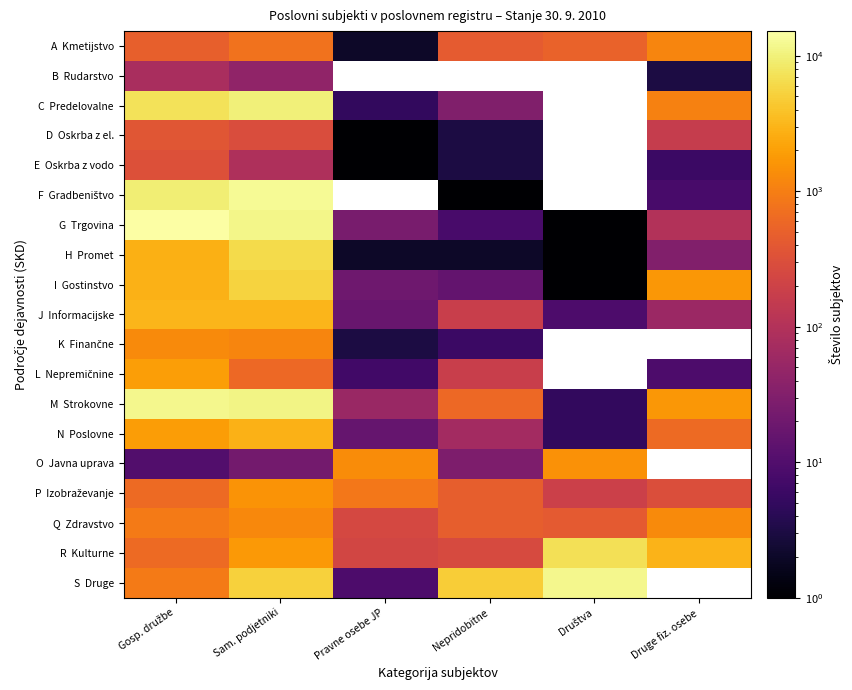

Between Gosp. družbe and Sam. podjetniki, which is larger?

Sam. podjetniki